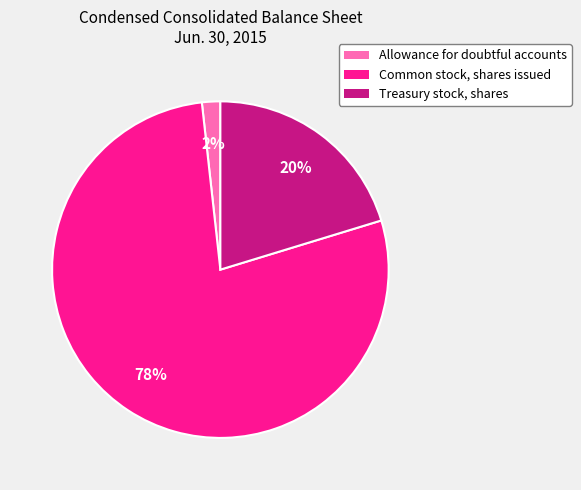

Which category has the biggest portion of the pie?

Common stock, shares issued